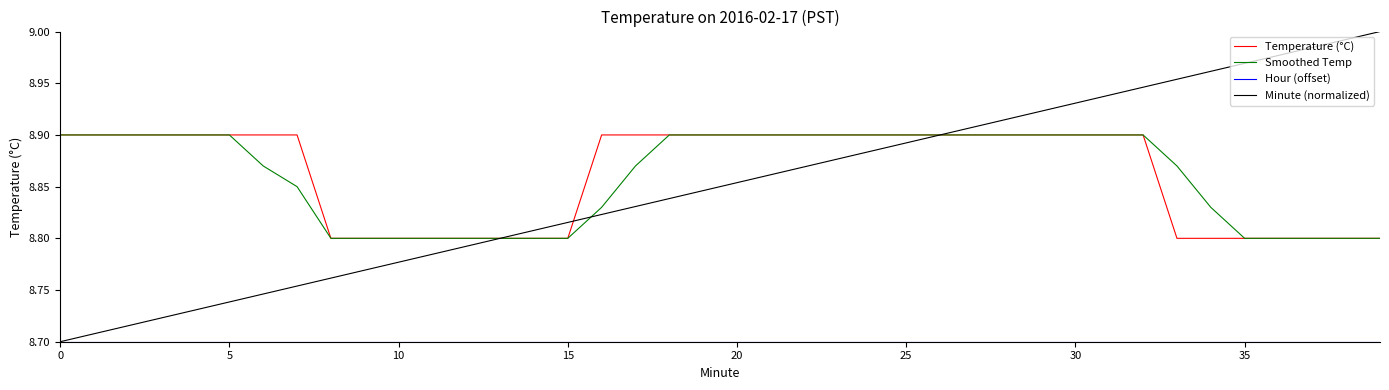

Which series has the widest spread of values?

Minute (normalized)